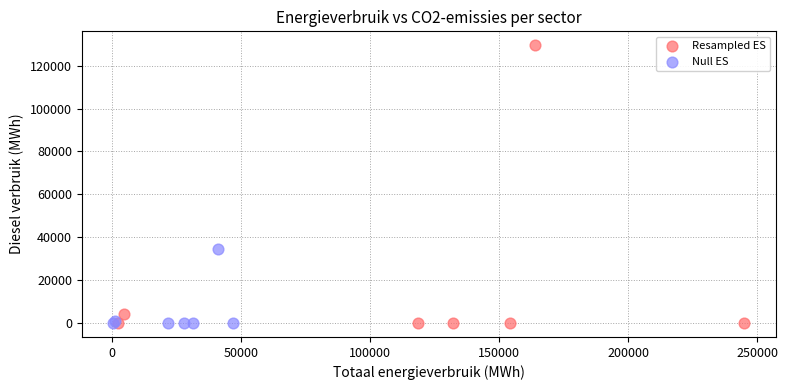

Which series contains the highest Y value?

Resampled ES